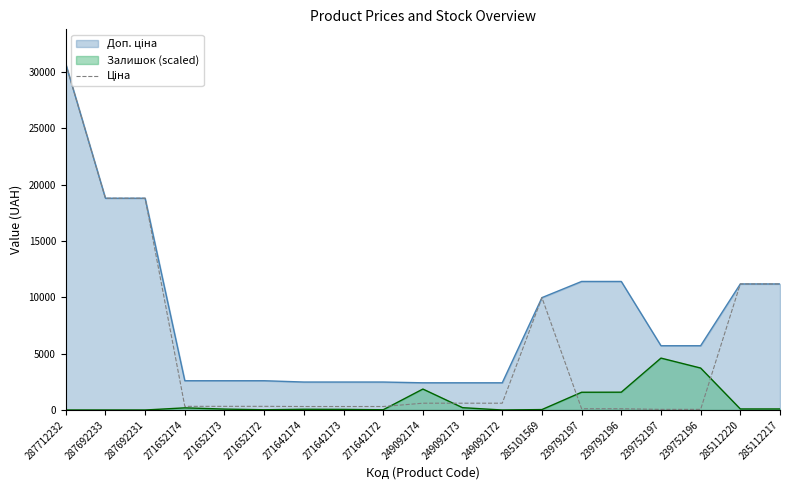

True or false: Залишок (scaled) has a value of 3724.2 at 239752196.

True